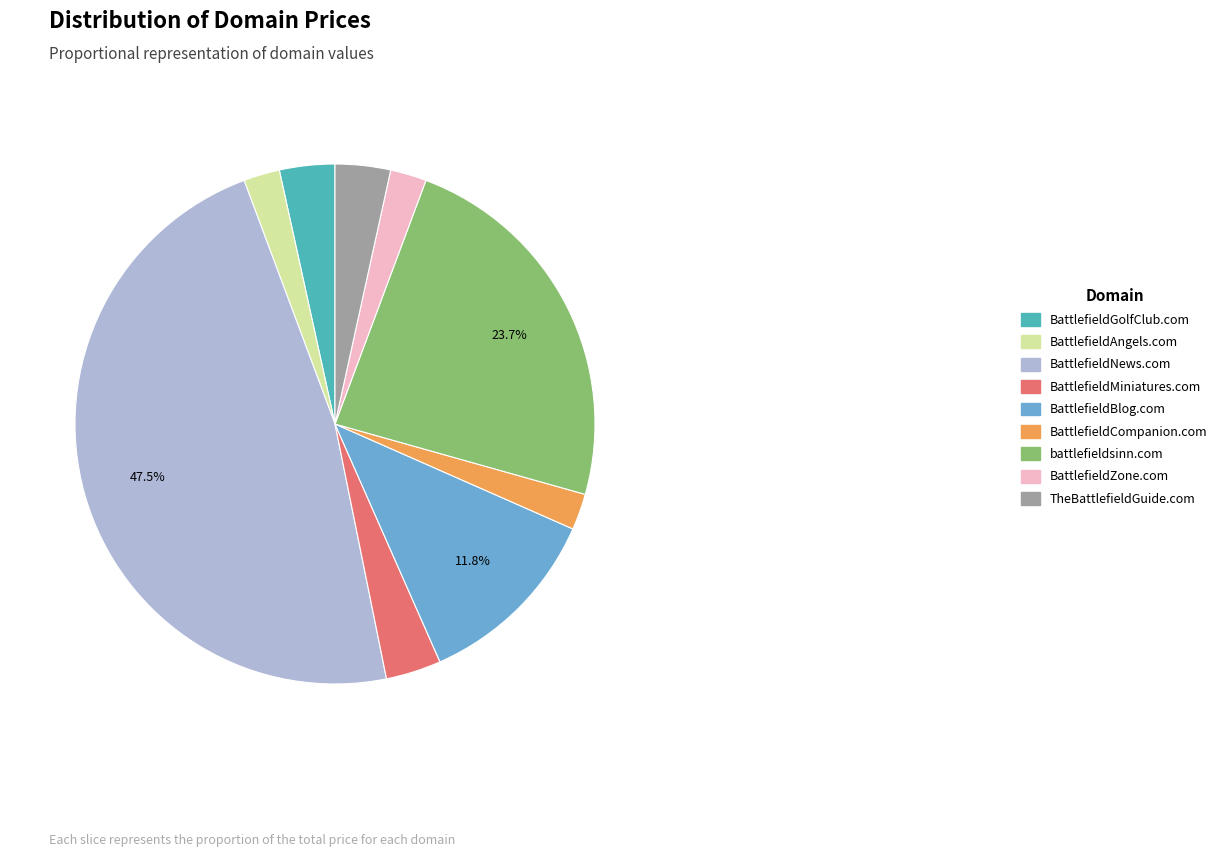

To the nearest percent, what is the average slice percentage?

11%